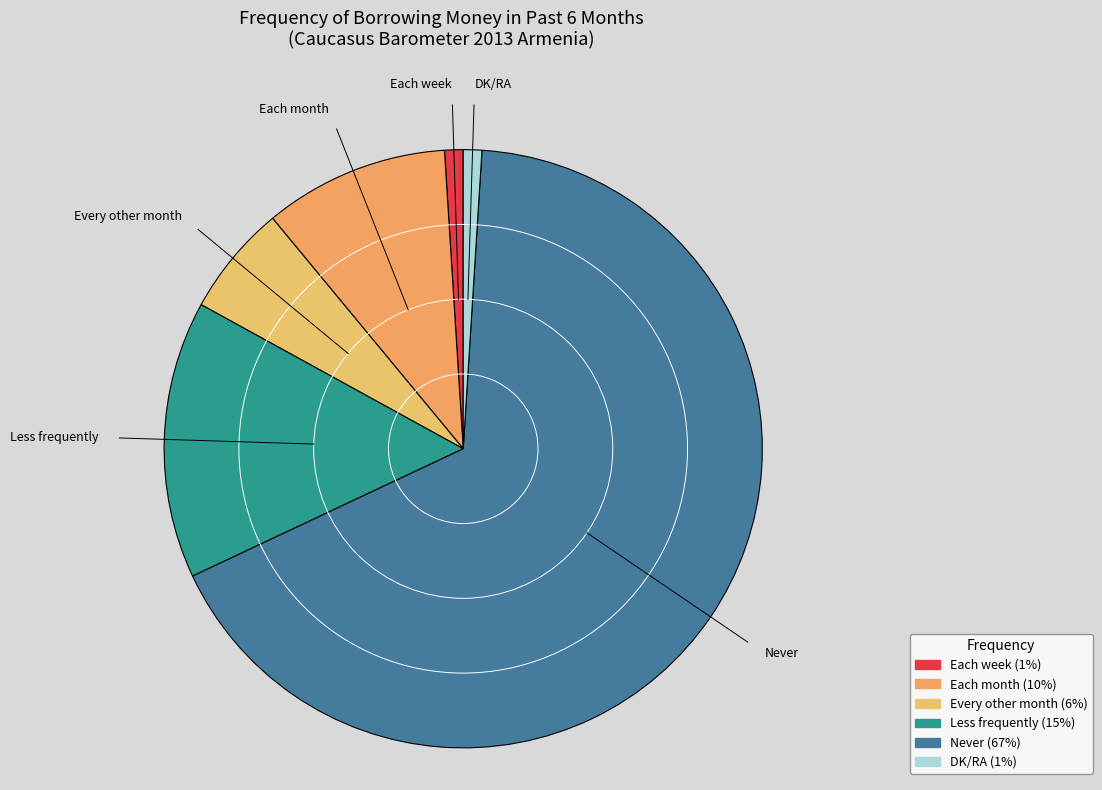

Does Each month account for over 50% of the chart?

No